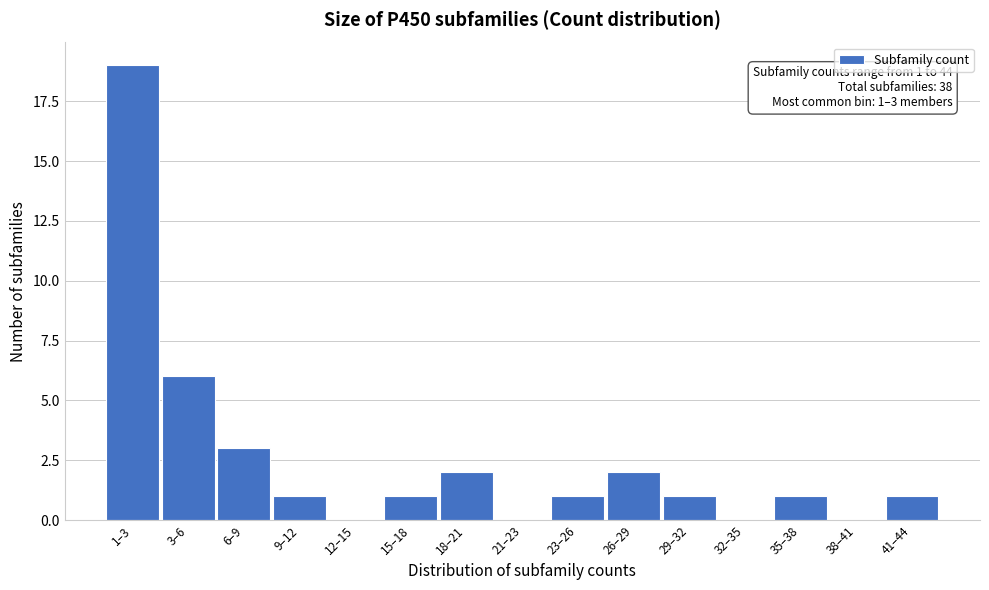

Reading left to right, transcribe all the data shown in this chart.

1–3=19	3–6=6	6–9=3	9–12=1	12–15=0	15–18=1	18–21=2	21–23=0	23–26=1	26–29=2	29–32=1	32–35=0	35–38=1	38–41=0	41–44=1